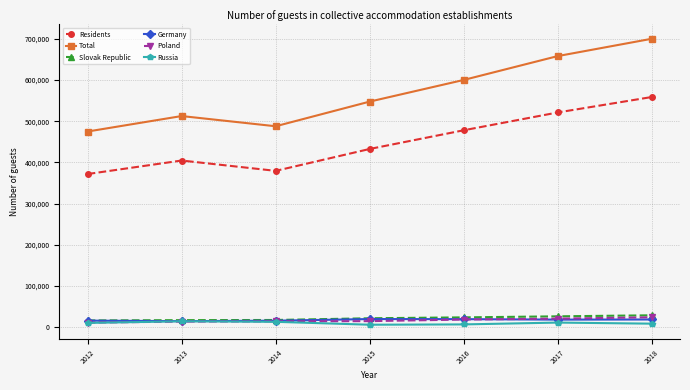

What is the difference between the maximum and minimum values in the Total series?

225244